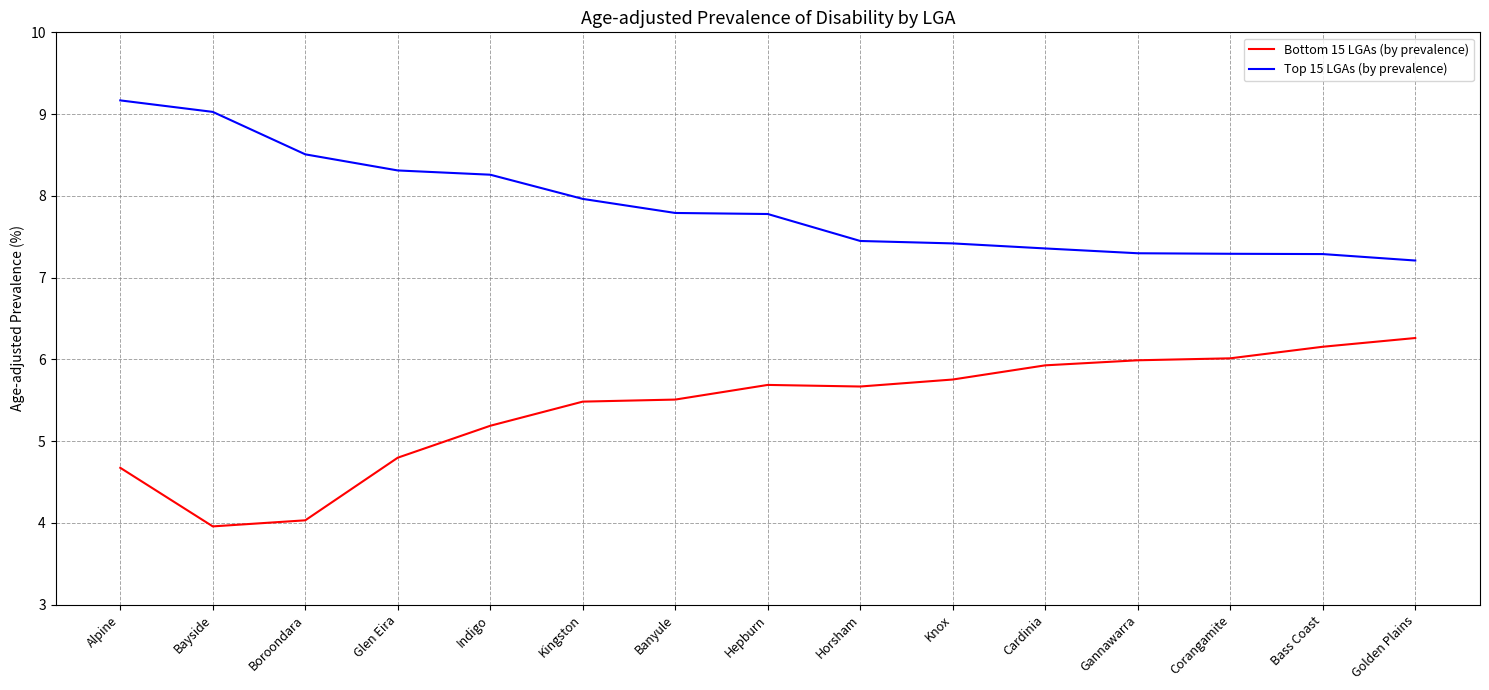

List the series in order of their peak value, highest first.

Top 15 LGAs (by prevalence), Bottom 15 LGAs (by prevalence)